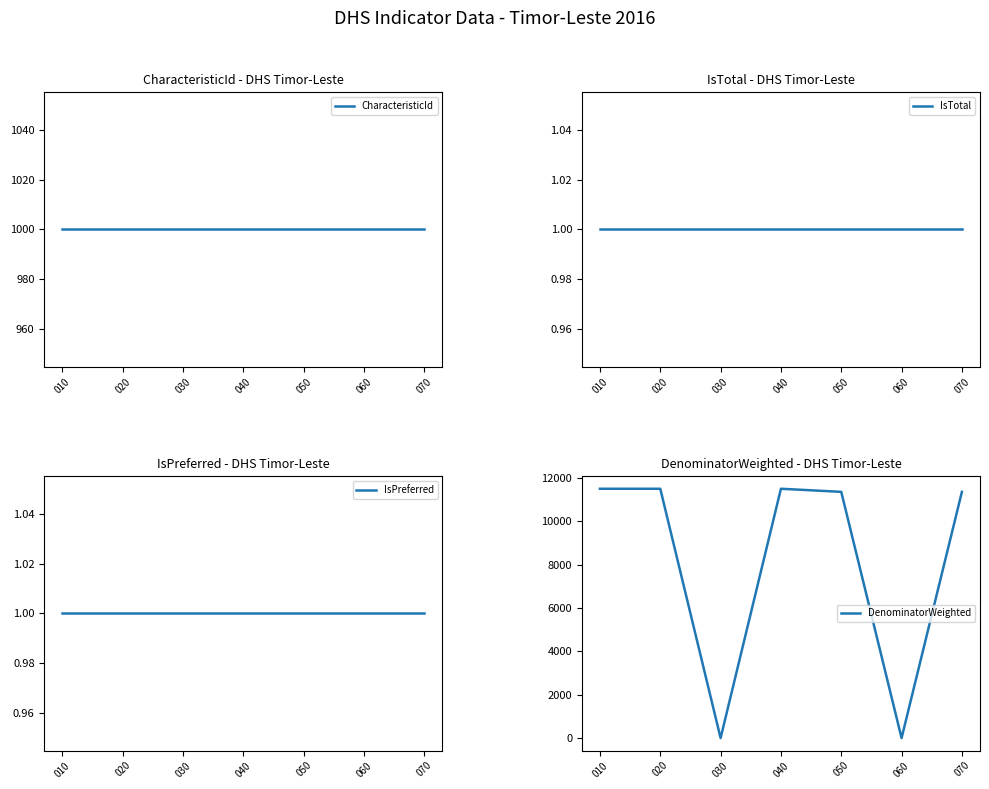

Reading left to right, list all the values displayed in this chart.

CharacteristicId: 1000	1000	1000	1000	1000	1000	1000
IsTotal: 1	1	1	1	1	1	1
IsPreferred: 1	1	1	1	1	1	1
DenominatorWeighted: 11502	11502	0	11502	11359	0	11359